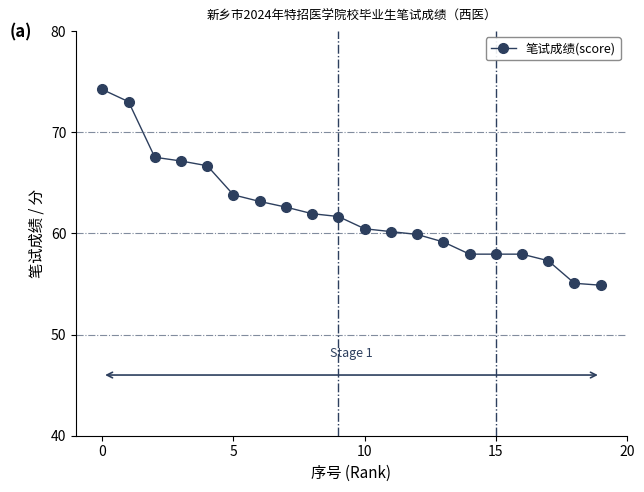

Does the chart have visible grid lines?

No